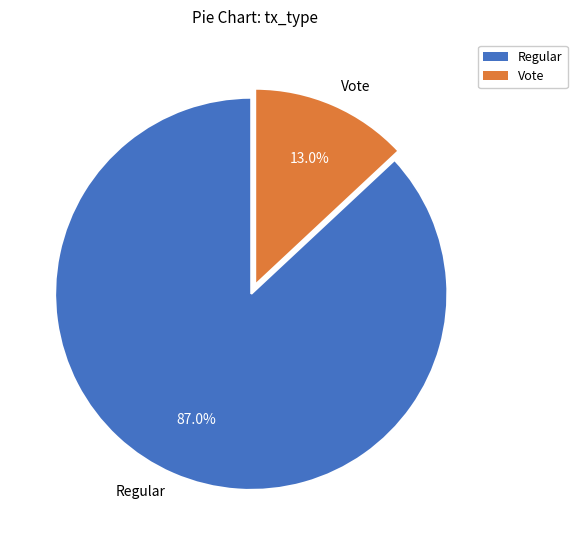

Approximately how many times larger is the value at Regular compared to Vote?

6.7